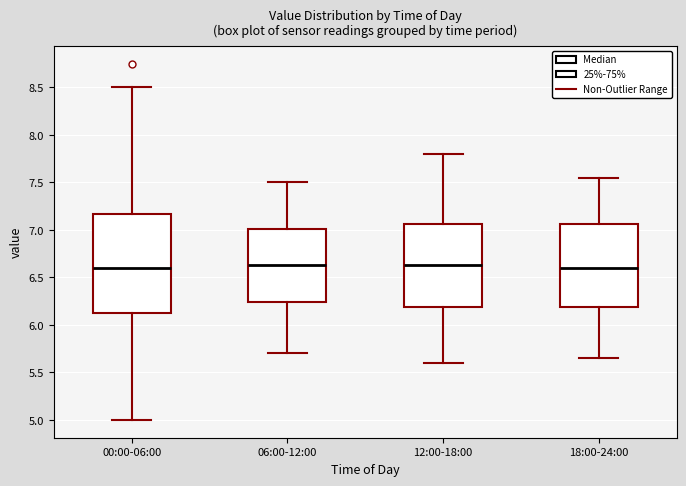

Reading left to right, transcribe this box plot: for each box, give where its median line is, the range the box spans, and where its two whiskers end, as read against the y-axis. The values are not printed on the chart, so give them approximately, as read against the axis.

00:00-06:00: median 6.60, box 6.15 to 7.15, whiskers 5.00 to 8.50
06:00-12:00: median 6.65, box 6.25 to 7.00, whiskers 5.70 to 7.50
12:00-18:00: median 6.65, box 6.20 to 7.05, whiskers 5.60 to 7.80
18:00-24:00: median 6.60, box 6.20 to 7.05, whiskers 5.65 to 7.55